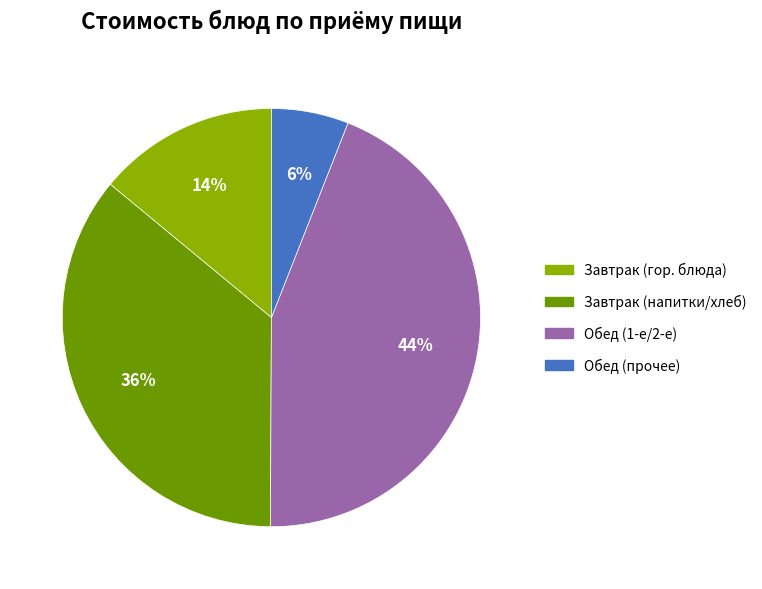

Is there a majority slice in this chart?

No